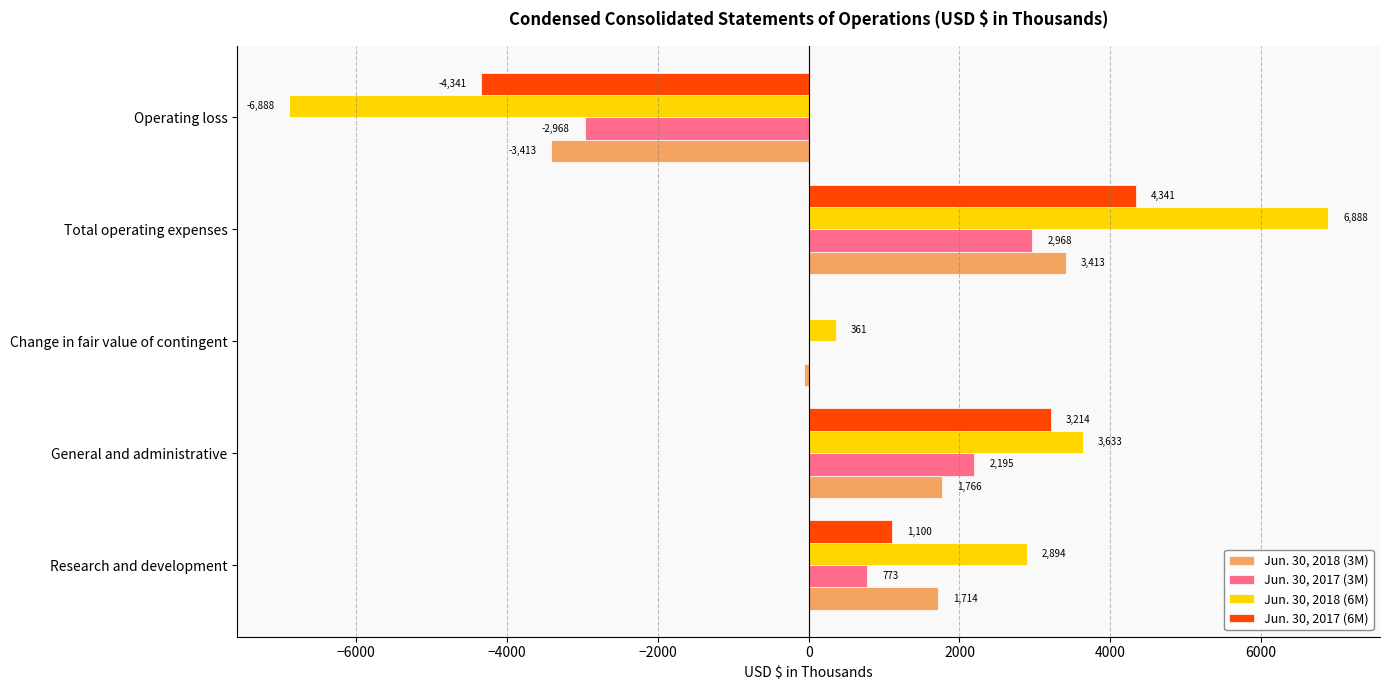

What is the sum of all Jun. 30, 2018 (3M) values?

3413